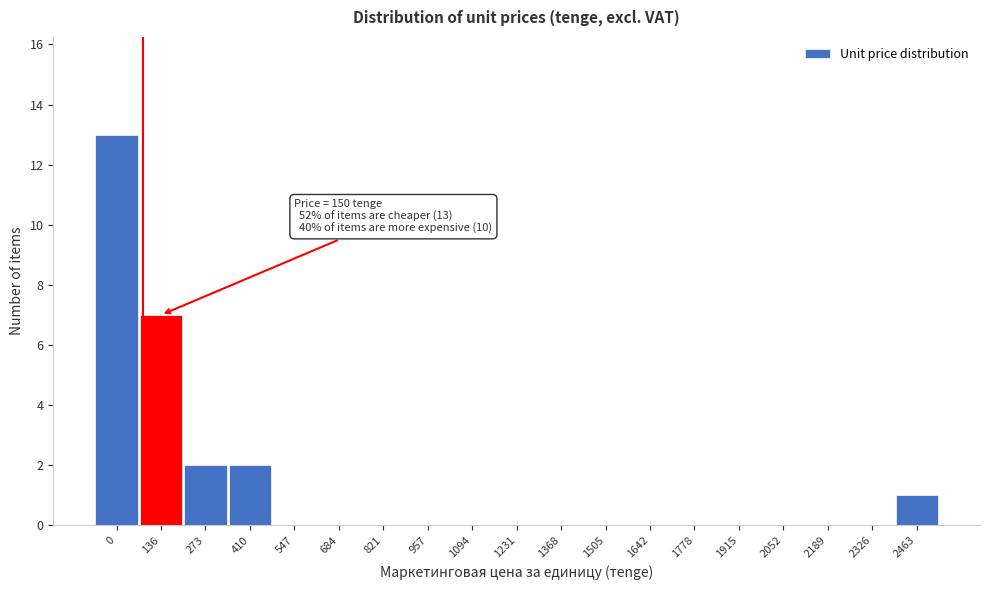

Reading left to right, extract all data points from this chart.

0=13	136=7	273=2	410=2	547=0	684=0	821=0	957=0	1094=0	1231=0	1368=0	1505=0	1642=0	1778=0	1915=0	2052=0	2189=0	2326=0	2463=1